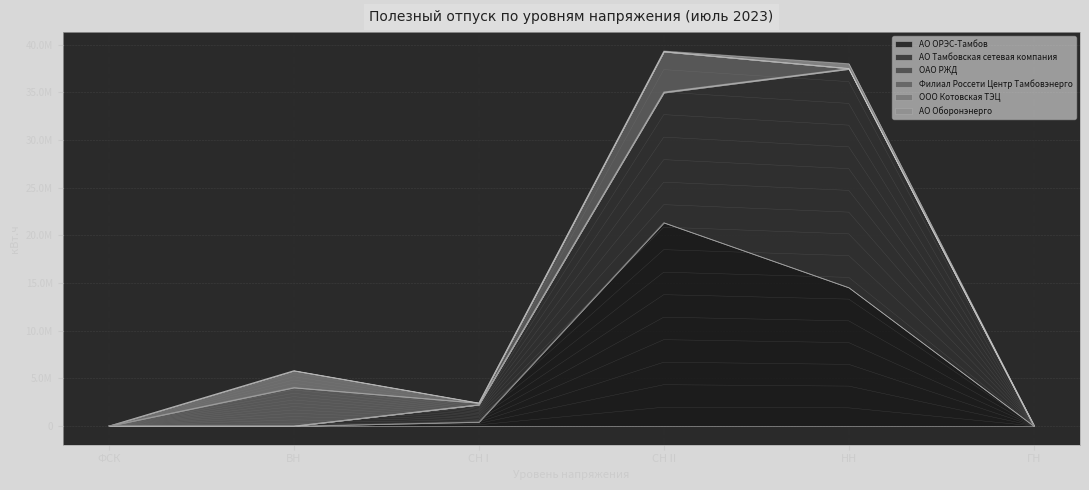

How many data points does each series have?

6